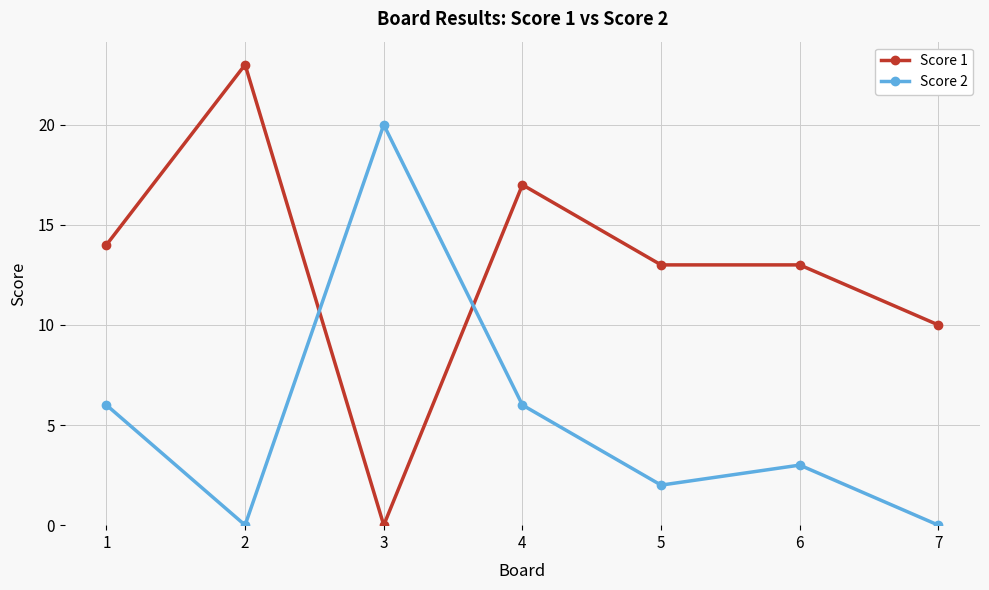

How many times do Score 2 and Score 1 cross each other?

2